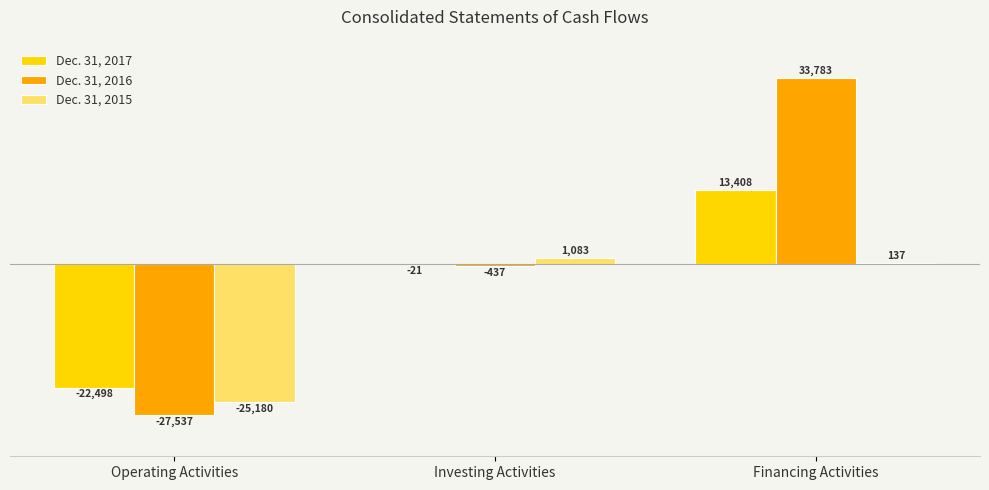

Between Operating Activities and Investing Activities, which series saw the biggest shift?

Dec. 31, 2016